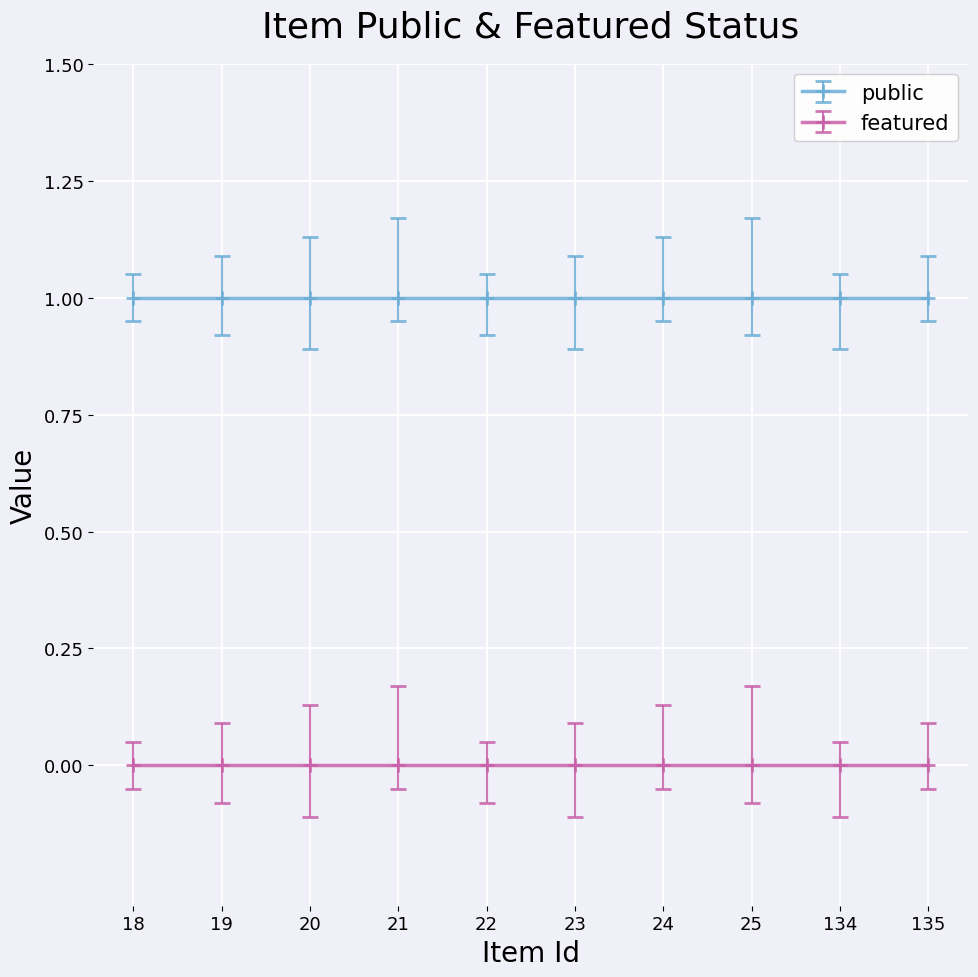

At which label does public reach its minimum?

18